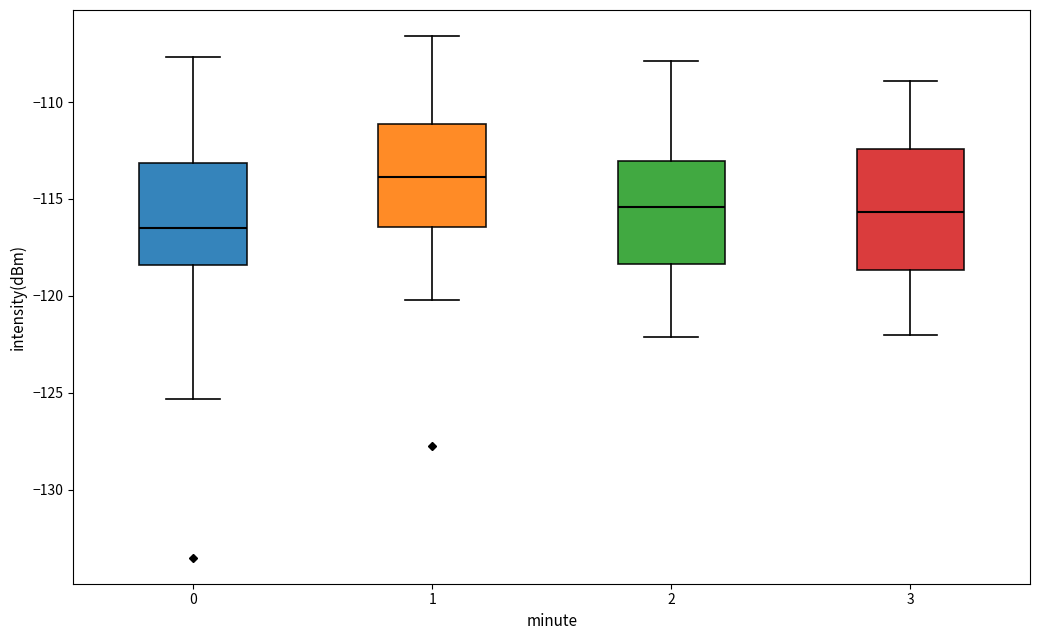

Which box's median line is the lowest?

0